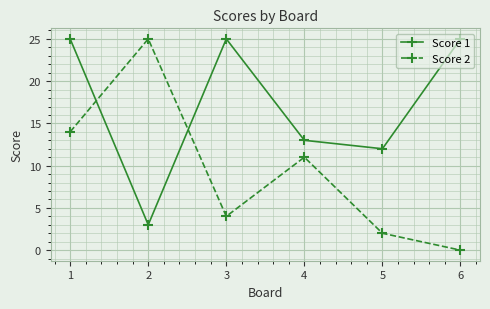

How many interior local peaks does the Score 2 series have?

2